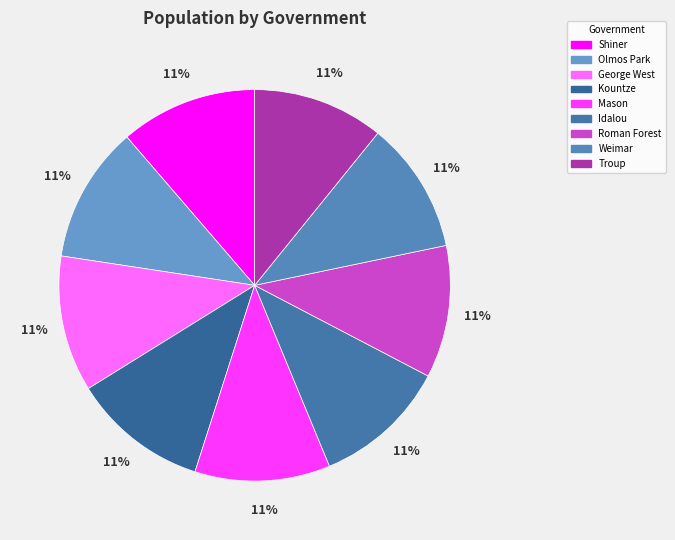

Is Kountze the majority of the pie?

No